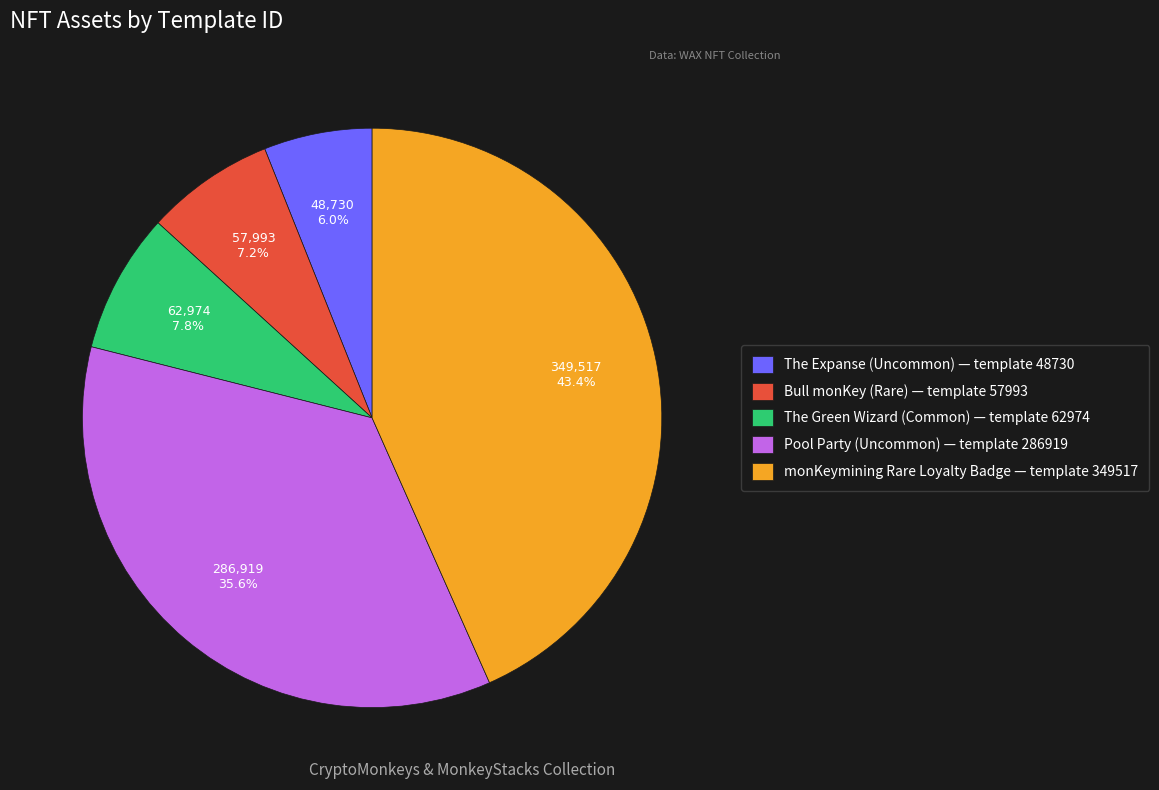

To the nearest percent, what is the difference between the largest and smallest slice percentages?

37%